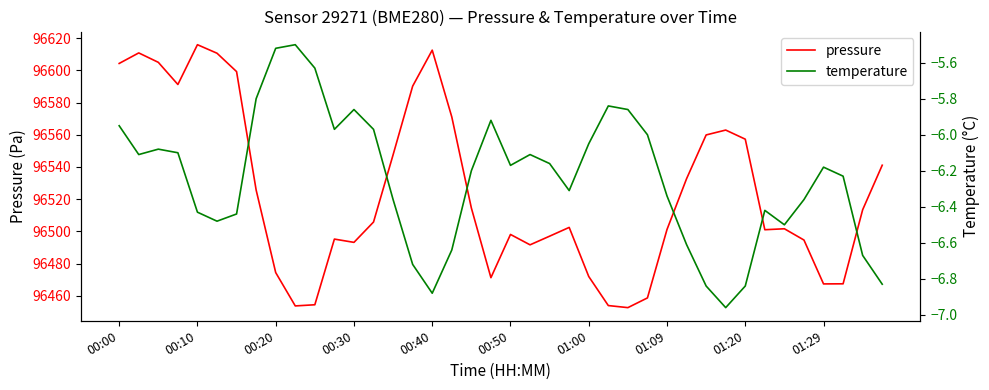

Which has a higher value, 26 or 34?

34